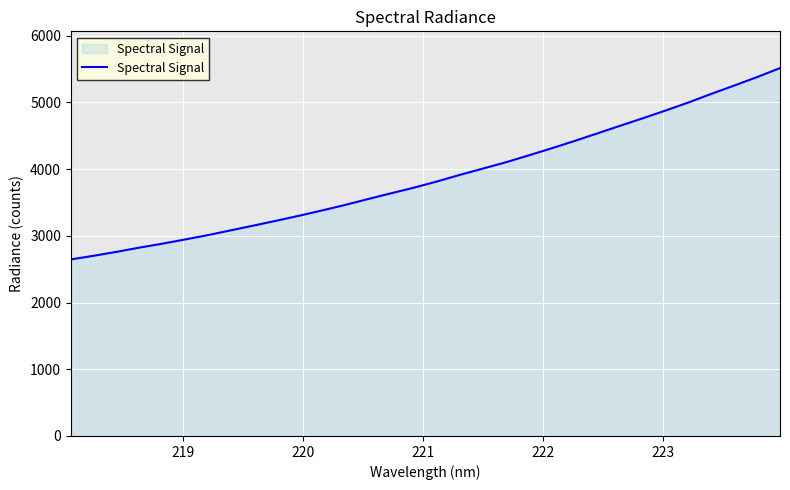

What is the smallest value displayed?

2646.1